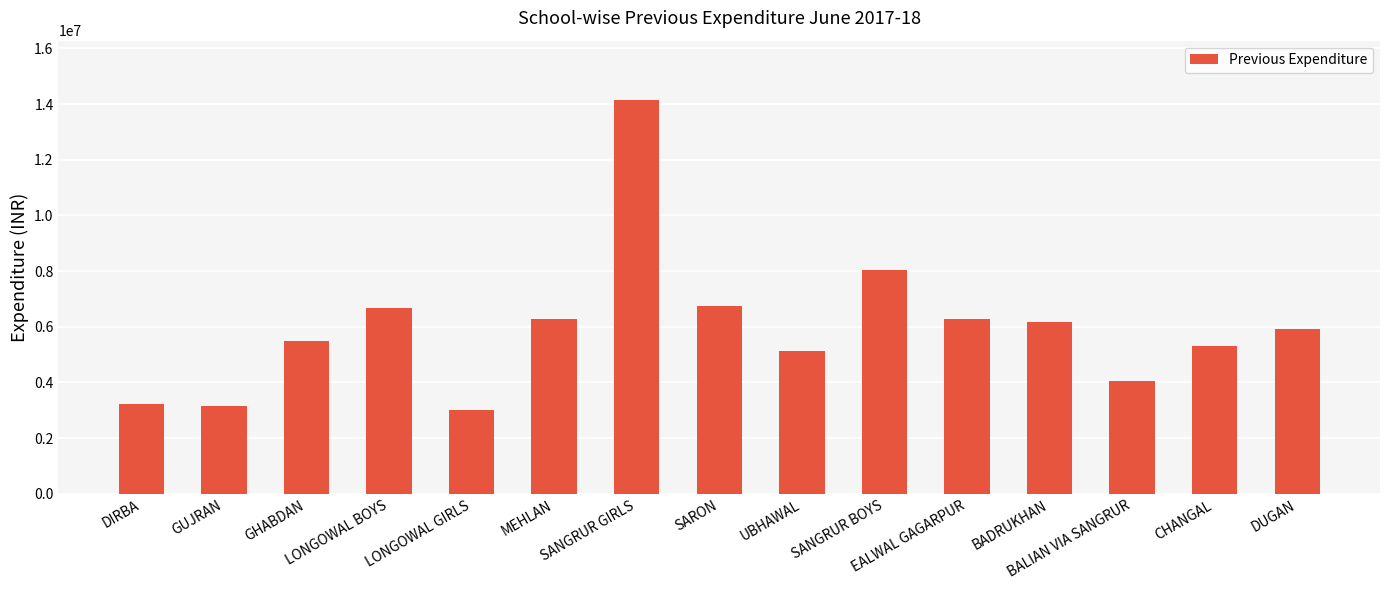

What is the greatest value displayed?

14156109